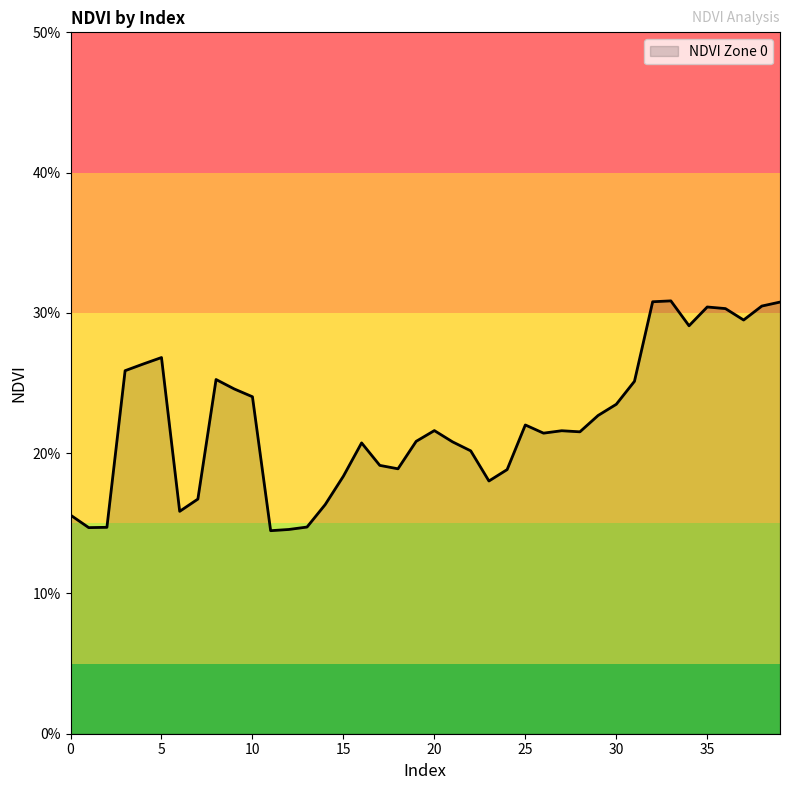

What is the smallest value displayed?

0.1